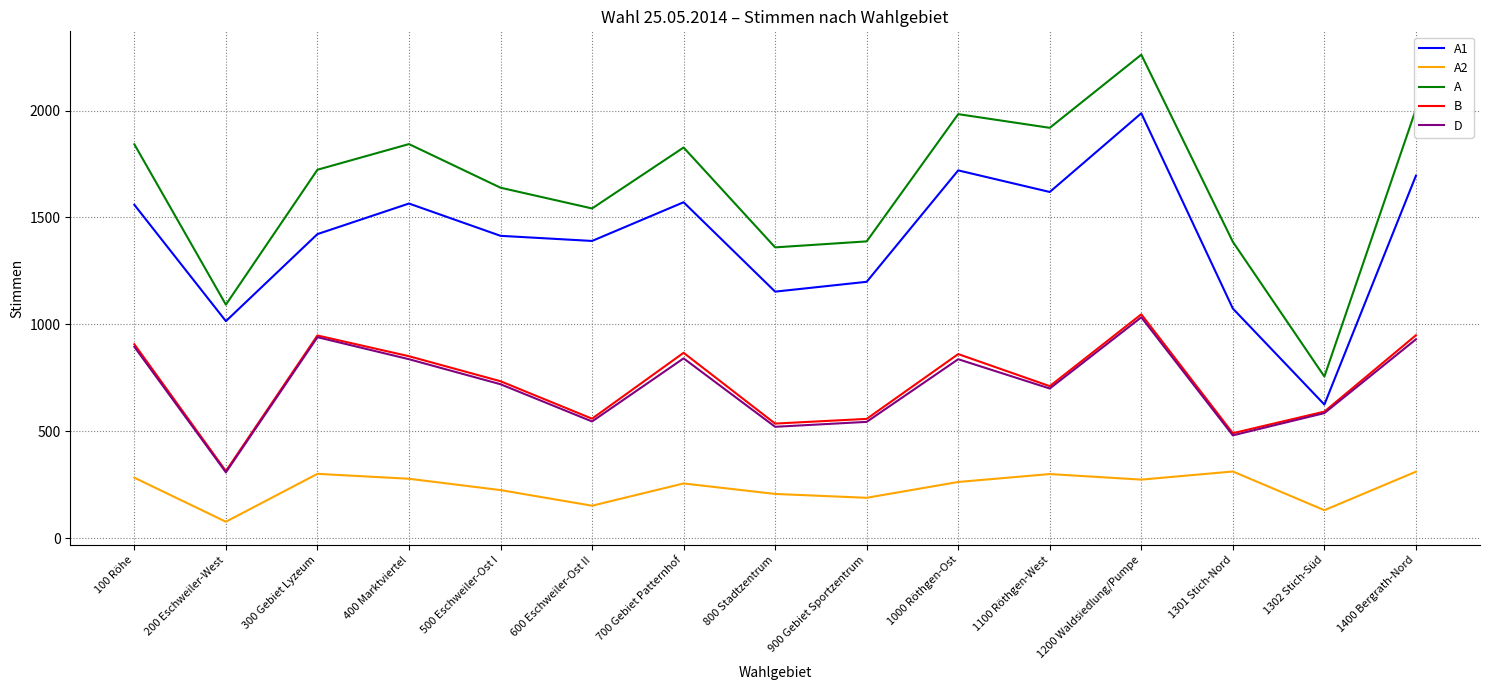

At which category does D reach its first local valley?

200 Eschweiler-West